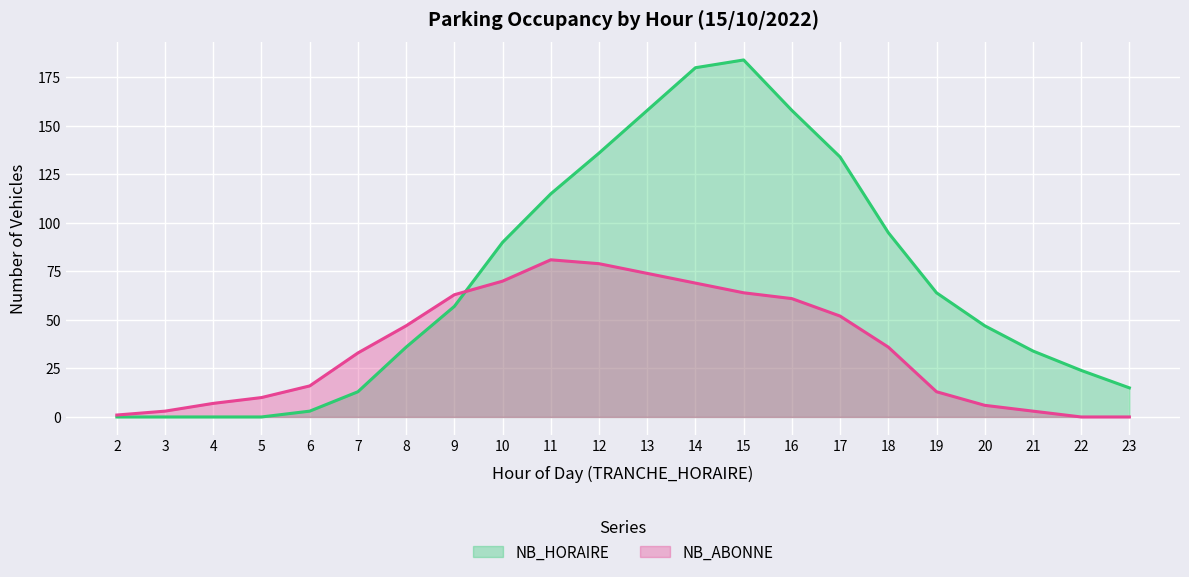

Is it true that NB_ABONNE equals 61 at 16?

True